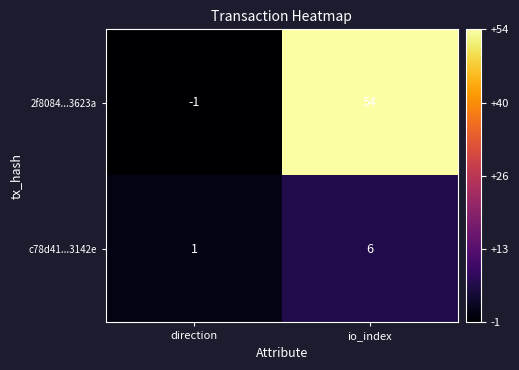

Which series changed the most between direction and io_index?

2f8084...3623a